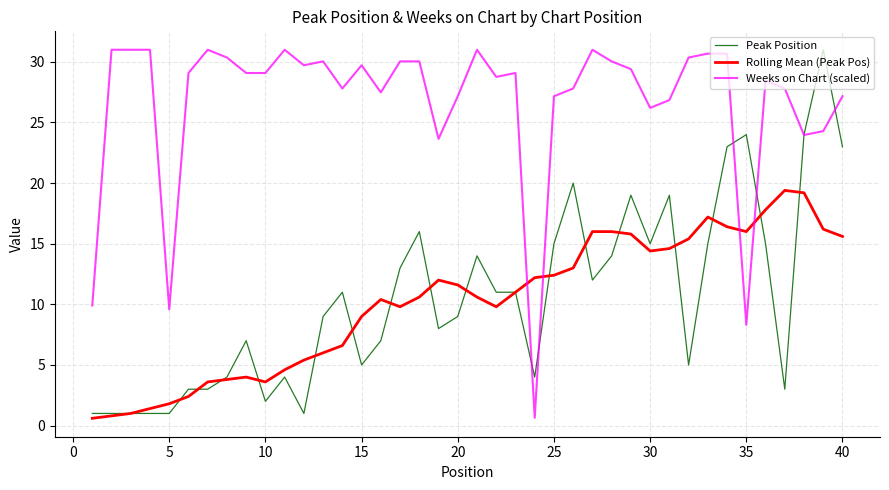

After their last crossing, which series has the higher values: Weeks on Chart (scaled) or Rolling Mean (Peak Pos)?

Weeks on Chart (scaled)